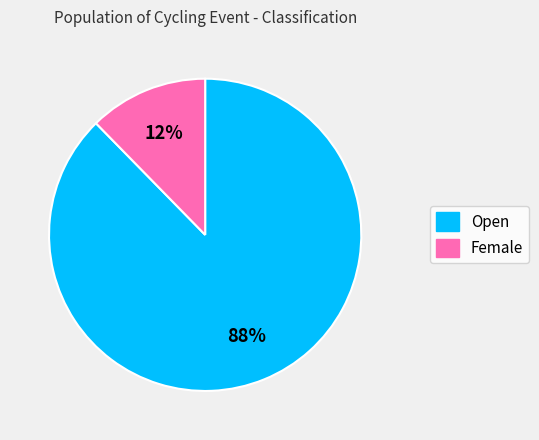

Does Open represent more than half of the total?

Yes